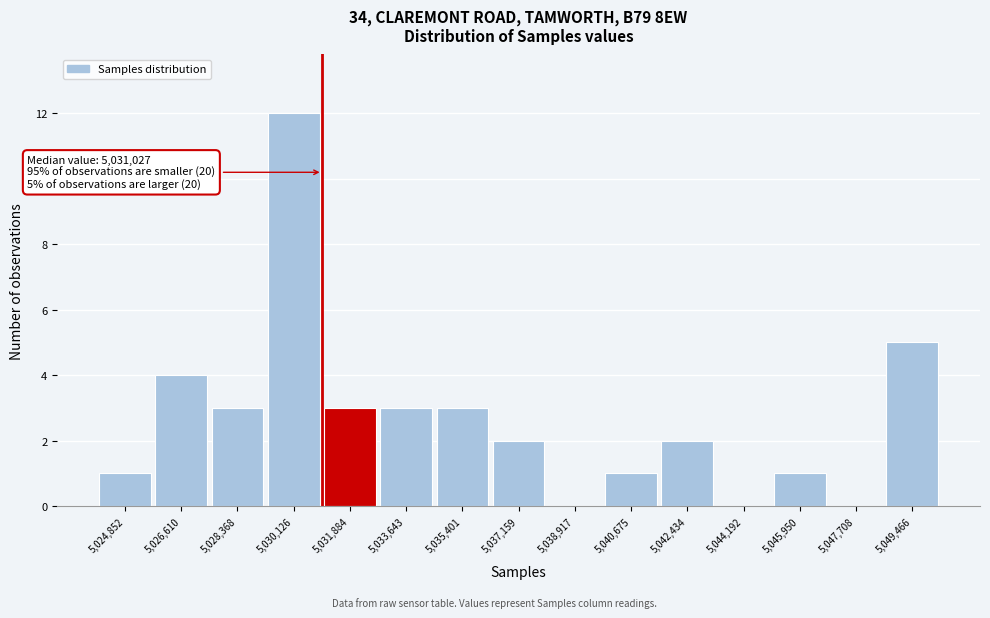

Which range on the x-axis has the tallest bar?

5029200 to 5031000